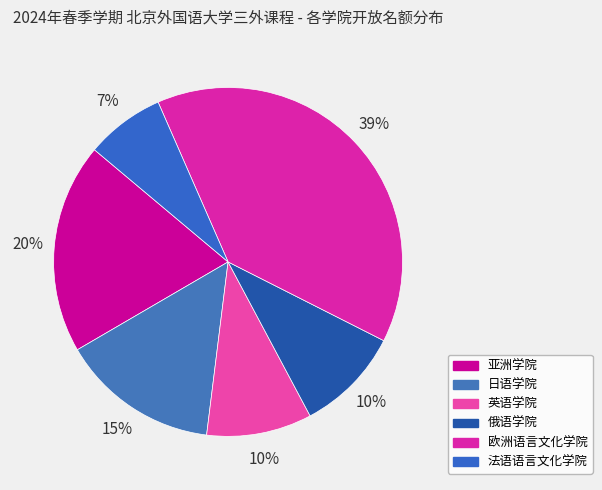

Combined, do 欧洲语言文化学院 and 英语学院 account for over 50%?

No